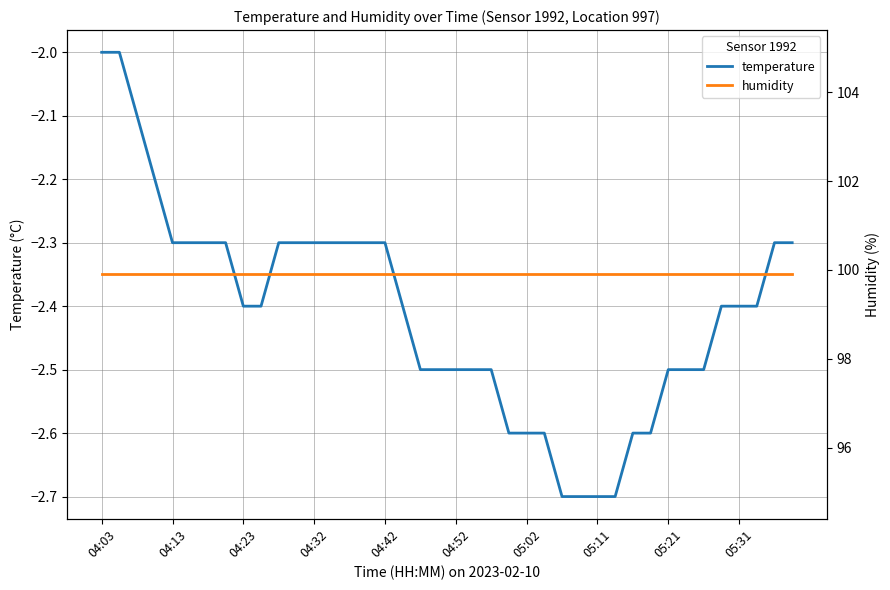

What position from the left is 04:03?

1